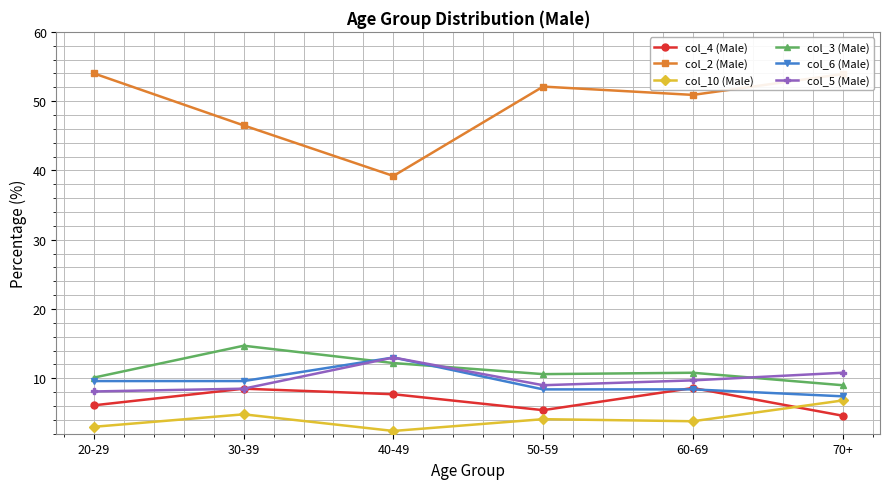

Which series has the largest total across all categories?

col_2 (Male)